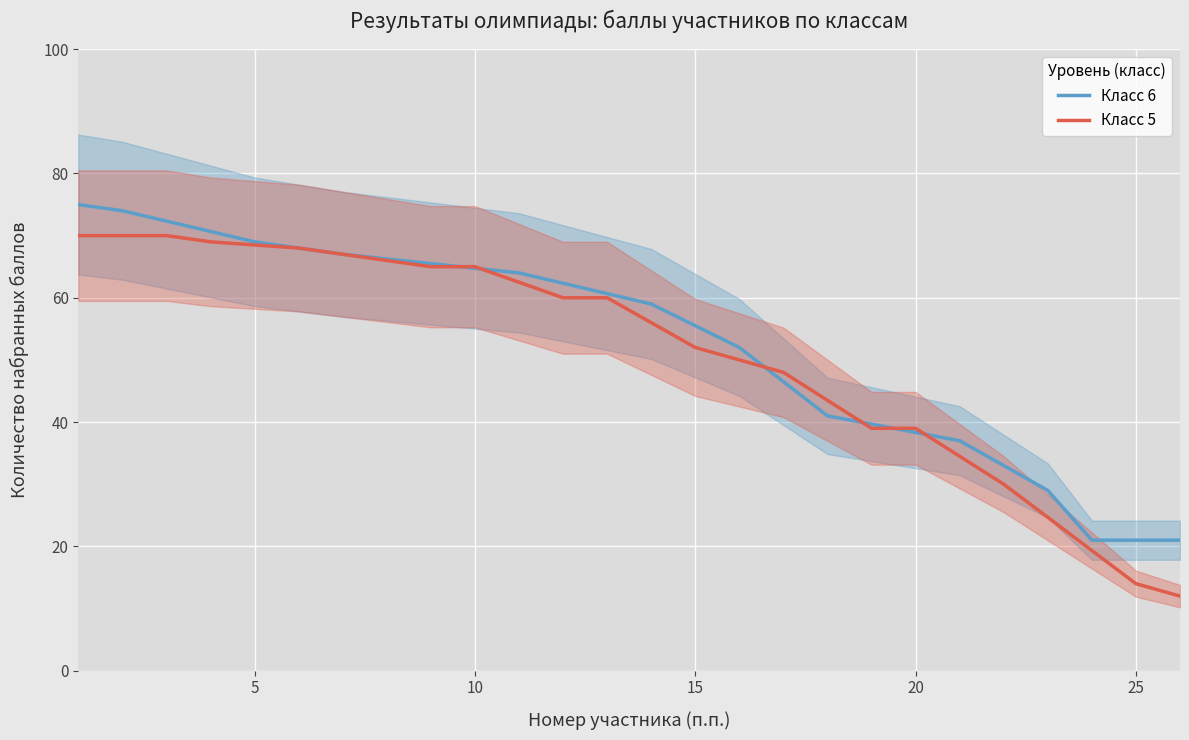

What are all the series names shown in the legend?

Класс 6, Класс 5